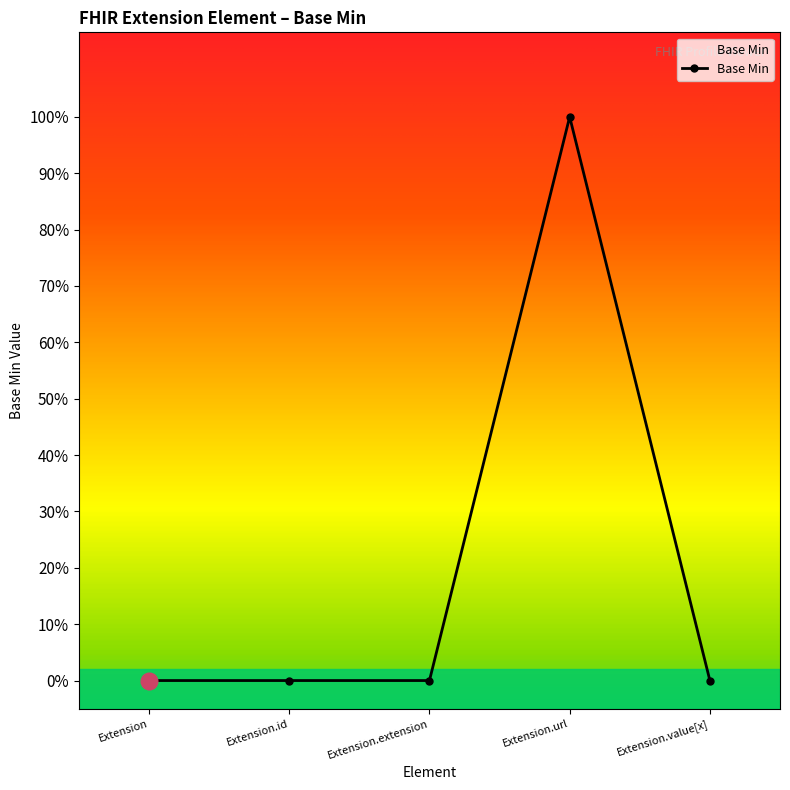

Is this an area chart (filled region under the line)?

Yes